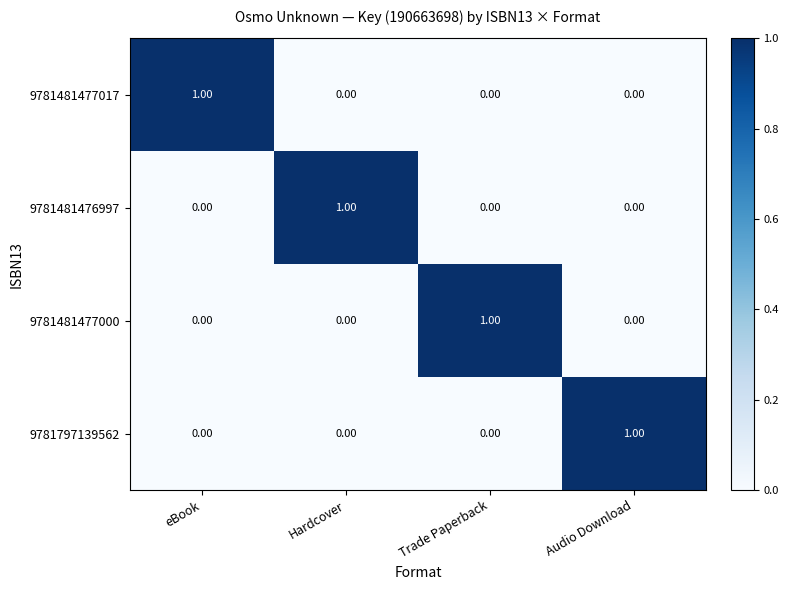

At which label does 9781481476997 reach its peak?

Hardcover